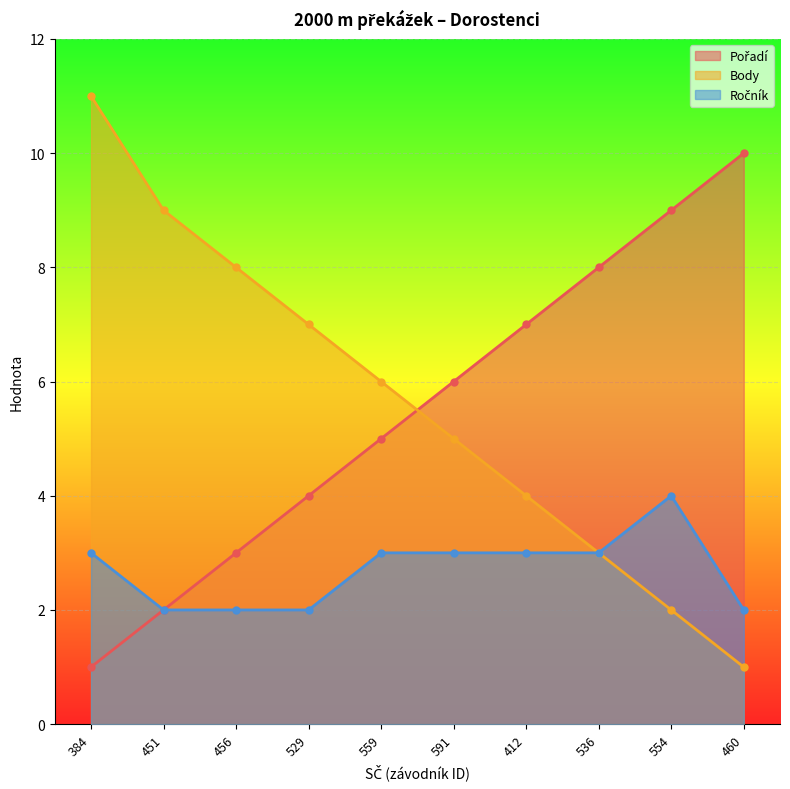

Reading left to right, extract all data points from this chart.

Pořadí: 384=1	451=2	456=3	529=4	559=5	591=6	412=7	536=8	554=9	460=10
Body: 384=11	451=9	456=8	529=7	559=6	591=5	412=4	536=3	554=2	460=1
Ročník: 384=3	451=2	456=2	529=2	559=3	591=3	412=3	536=3	554=4	460=2